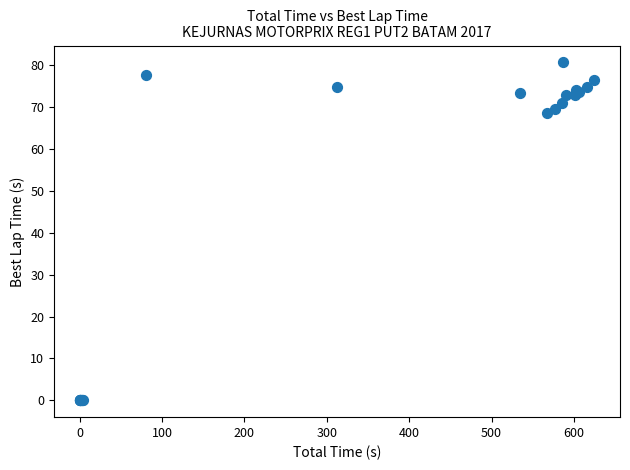

What Y value in the scatter plot is closest to 40?

68.5